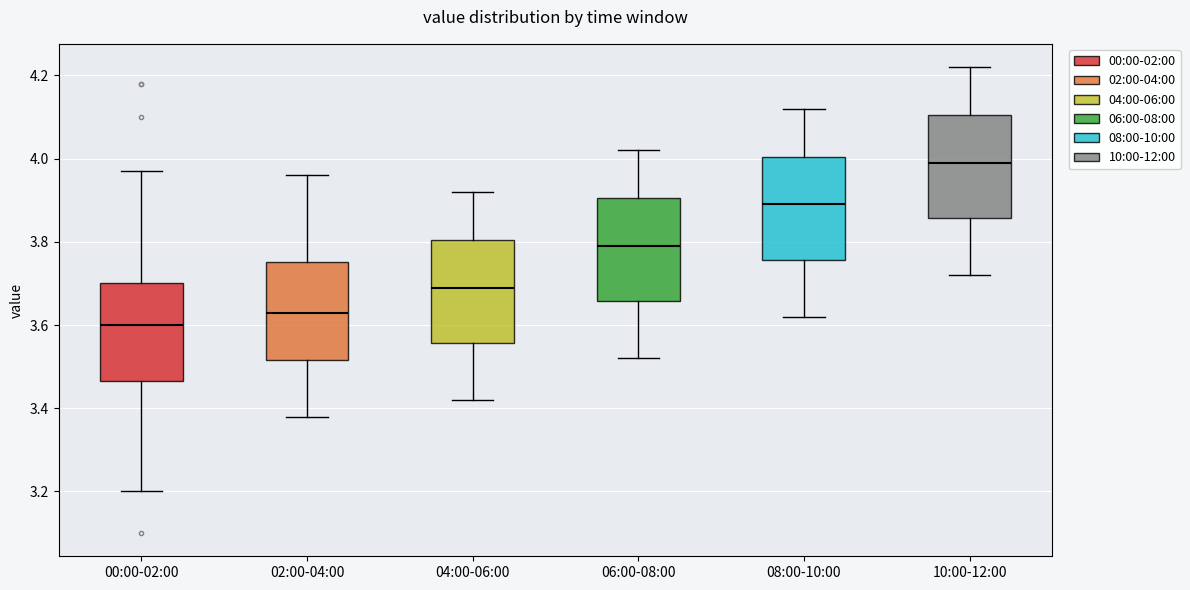

Reading left to right, transcribe this box plot: for each box, give where its median line is, the range the box spans, and where its two whiskers end, as read against the y-axis. The values are not printed on the chart, so give them approximately, as read against the axis.

00:00-02:00: median 3.60, box 3.46 to 3.70, whiskers 3.20 to 3.98
02:00-04:00: median 3.64, box 3.52 to 3.76, whiskers 3.38 to 3.96
04:00-06:00: median 3.70, box 3.56 to 3.80, whiskers 3.42 to 3.92
06:00-08:00: median 3.80, box 3.66 to 3.90, whiskers 3.52 to 4.02
08:00-10:00: median 3.90, box 3.76 to 4.00, whiskers 3.62 to 4.12
10:00-12:00: median 4.00, box 3.86 to 4.10, whiskers 3.72 to 4.22